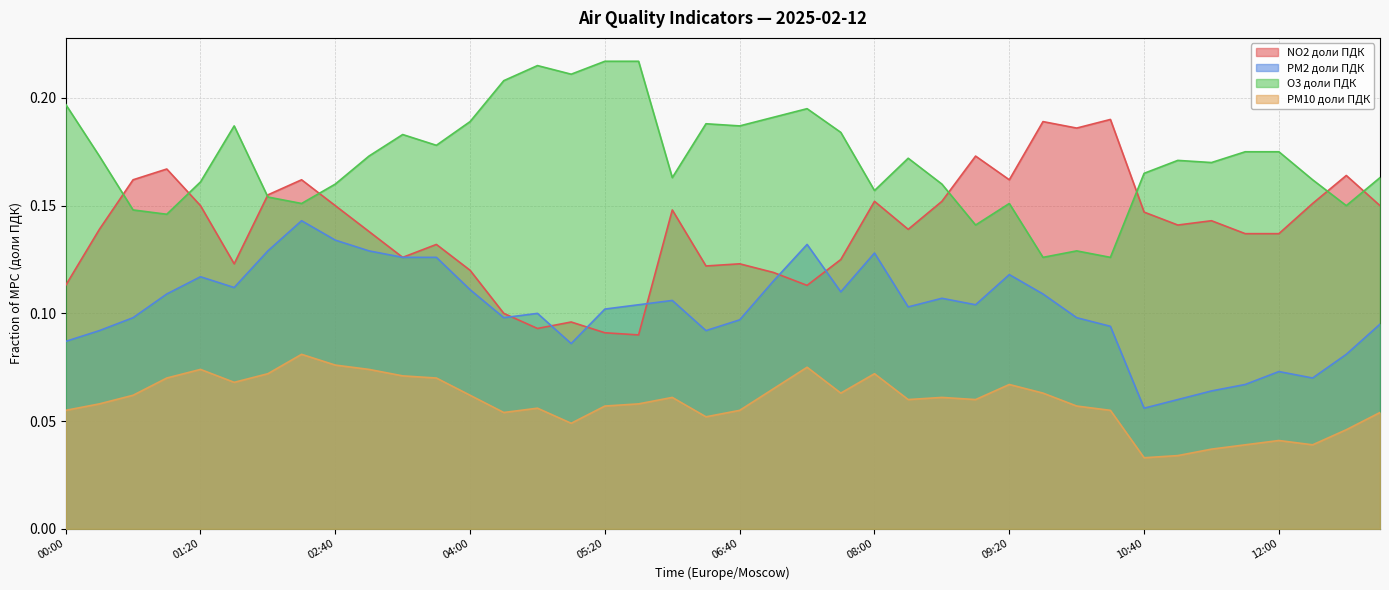

List the series in order of their overall mean, highest first.

O3 доли ПДК, NO2 доли ПДК, PM2 доли ПДК, PM10 доли ПДК